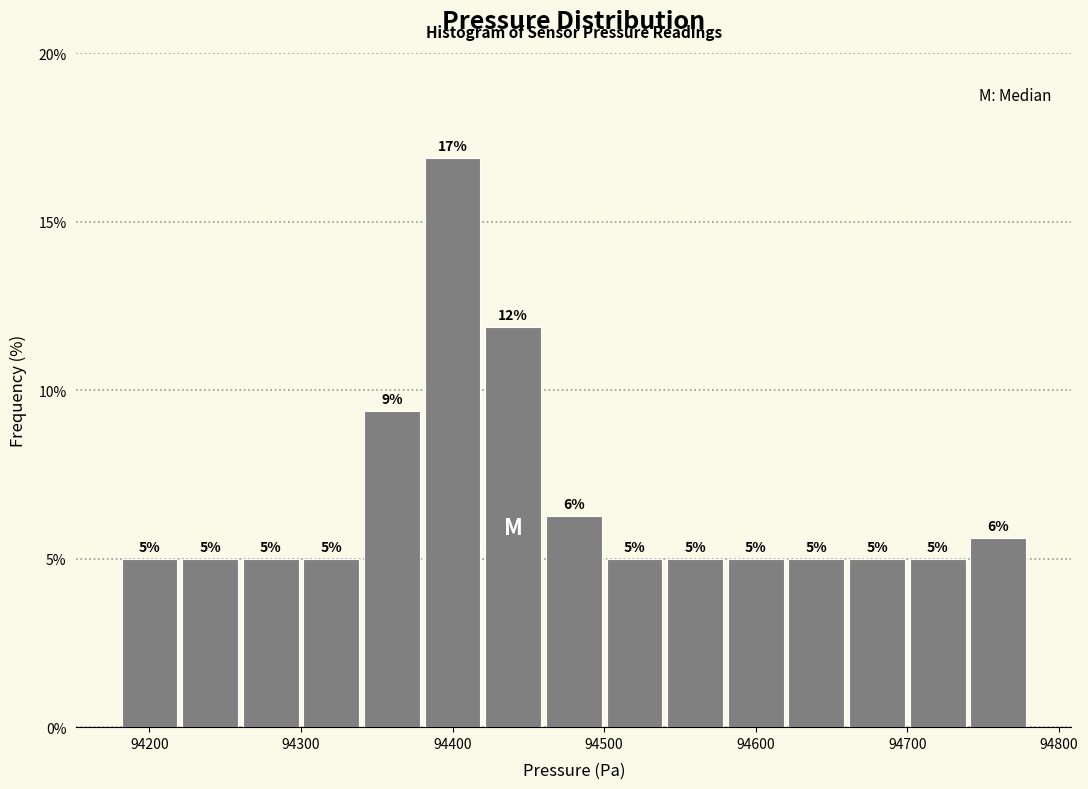

Over which range of the x-axis is the bar tallest?

94380 to 94420